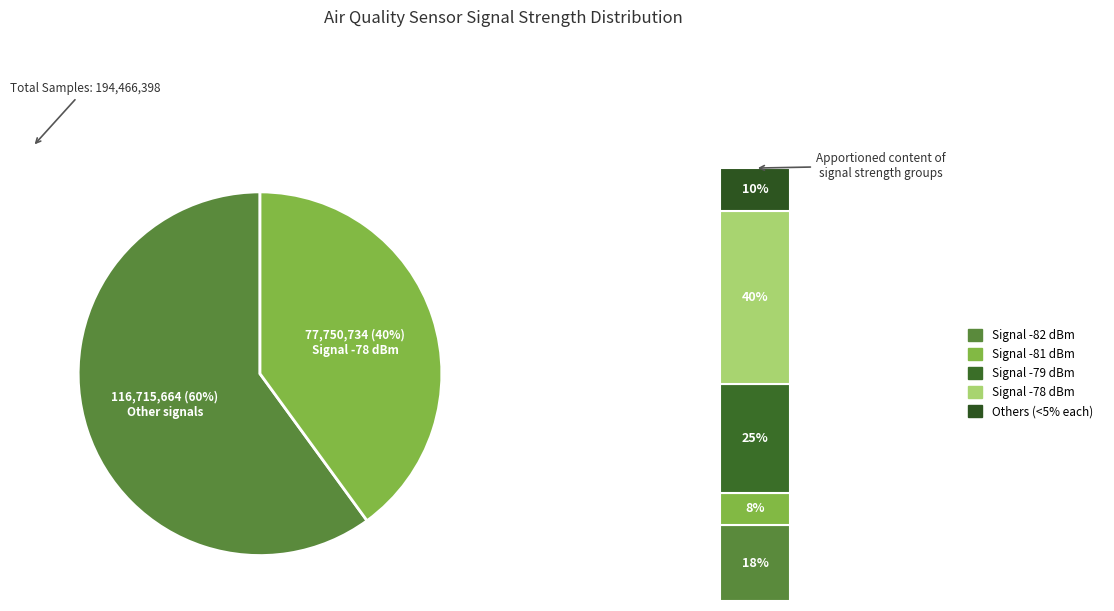

Does any single category account for the majority?

No